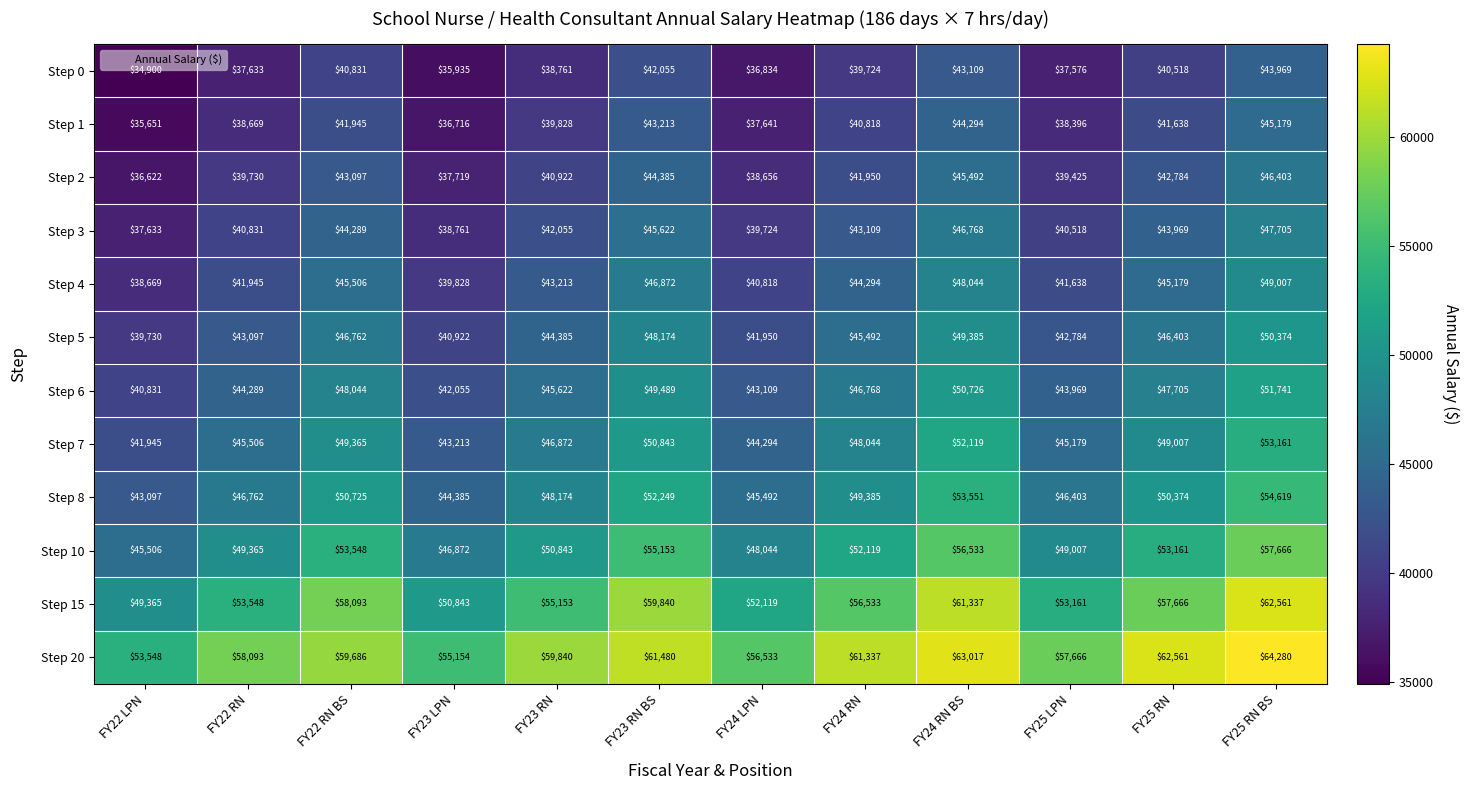

Where does the Step 8 series first go above 49385?

FY22 RN BS